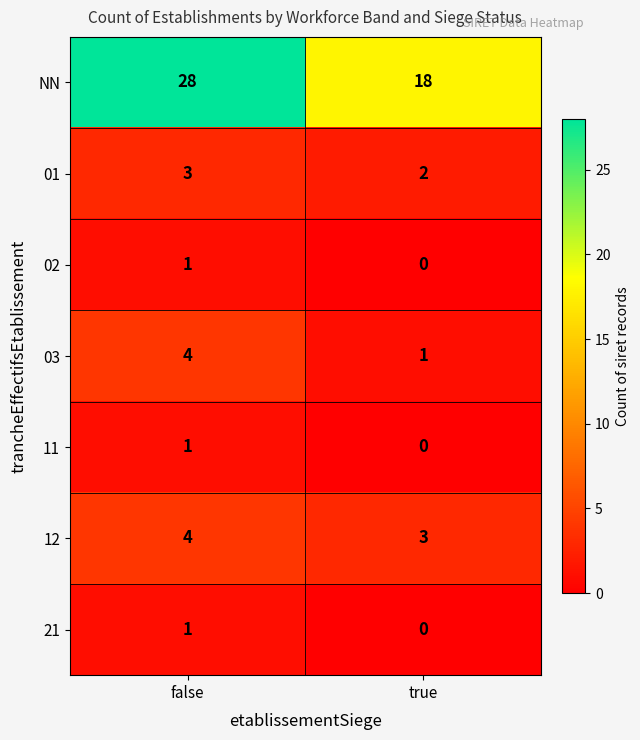

Which category has the highest value across all series?

false